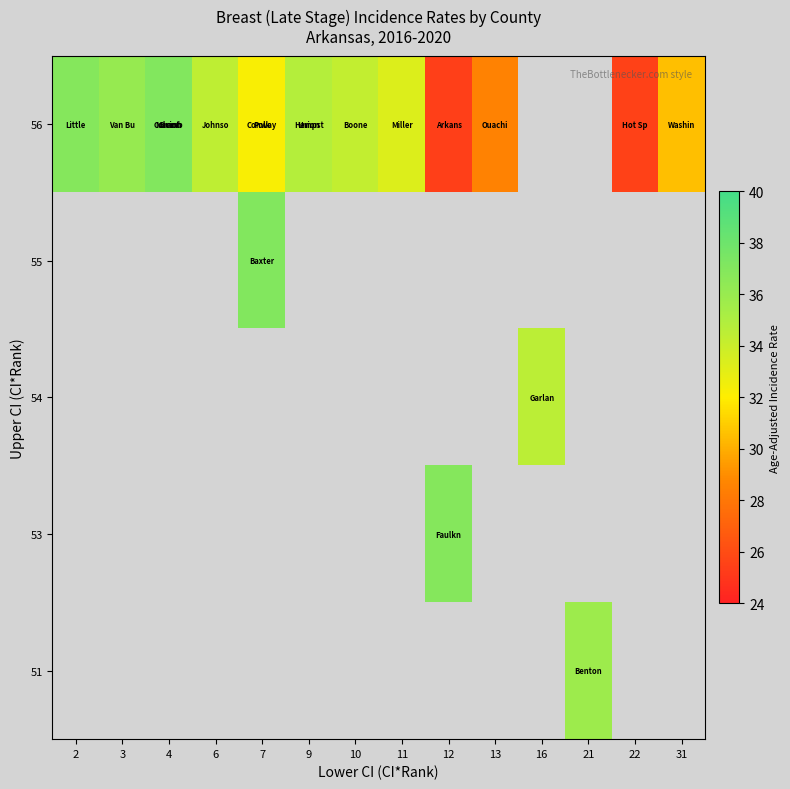

Which series has the widest spread of values?

56